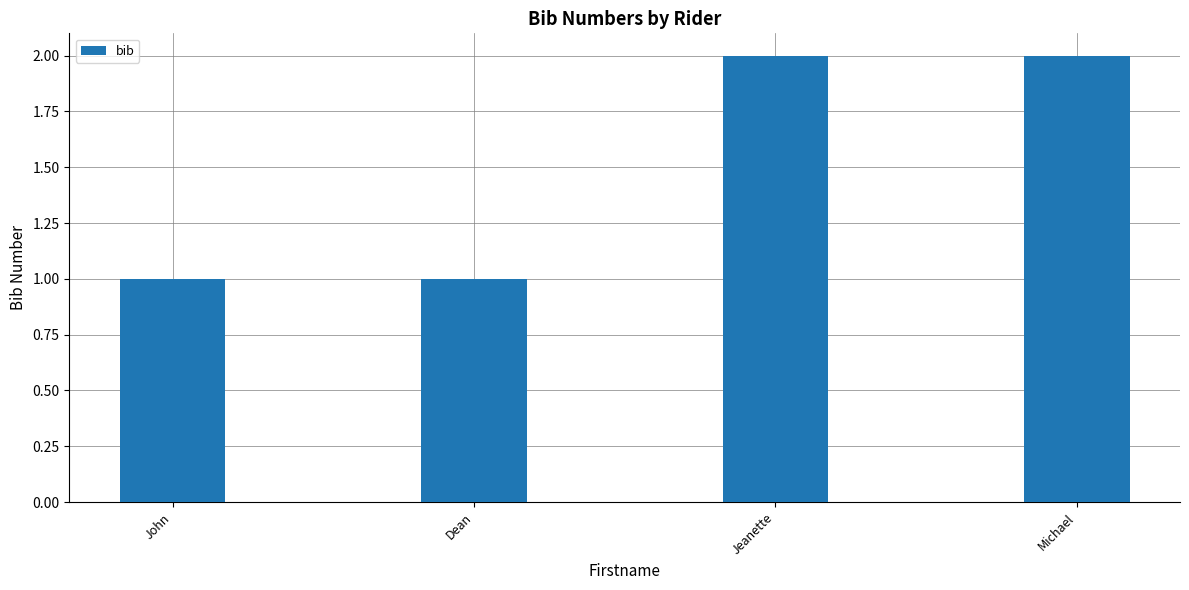

What is the label of the 1st bar from the left?

John